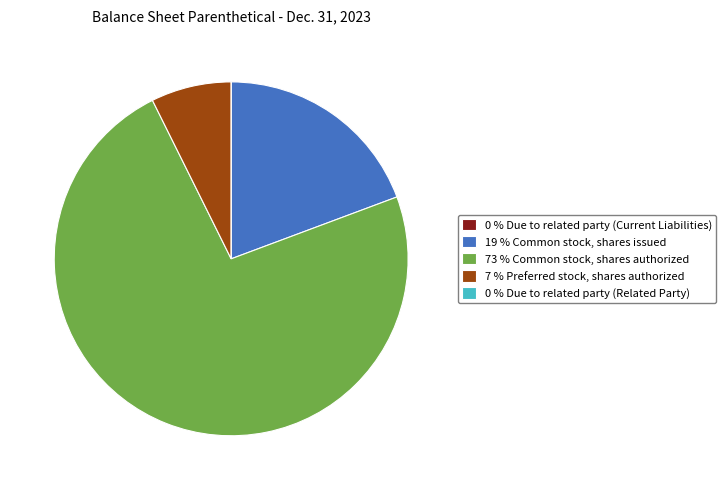

Approximately how many times larger is the value at 19 % Common stock, shares issued compared to 73 % Common stock, shares authorized?

0.3